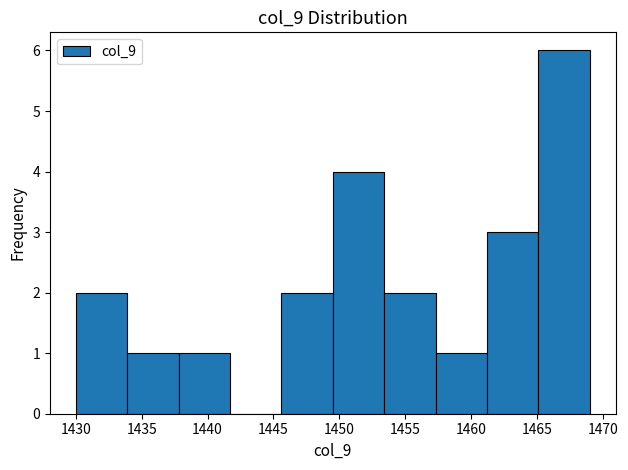

Reading left to right, transcribe this chart: for each bar, give the range it covers on the x-axis and its height. Neither the bar edges nor the heights are printed on the chart, so give them approximately, as read against the axes.

1430.0 to 1433.9: 2
1433.9 to 1437.8: 1
1437.8 to 1441.7: 1
1441.7 to 1445.6: 0
1445.6 to 1449.5: 2
1449.5 to 1453.4: 4
1453.4 to 1457.3: 2
1457.3 to 1461.2: 1
1461.2 to 1465.1: 3
1465.1 to 1469.0: 6